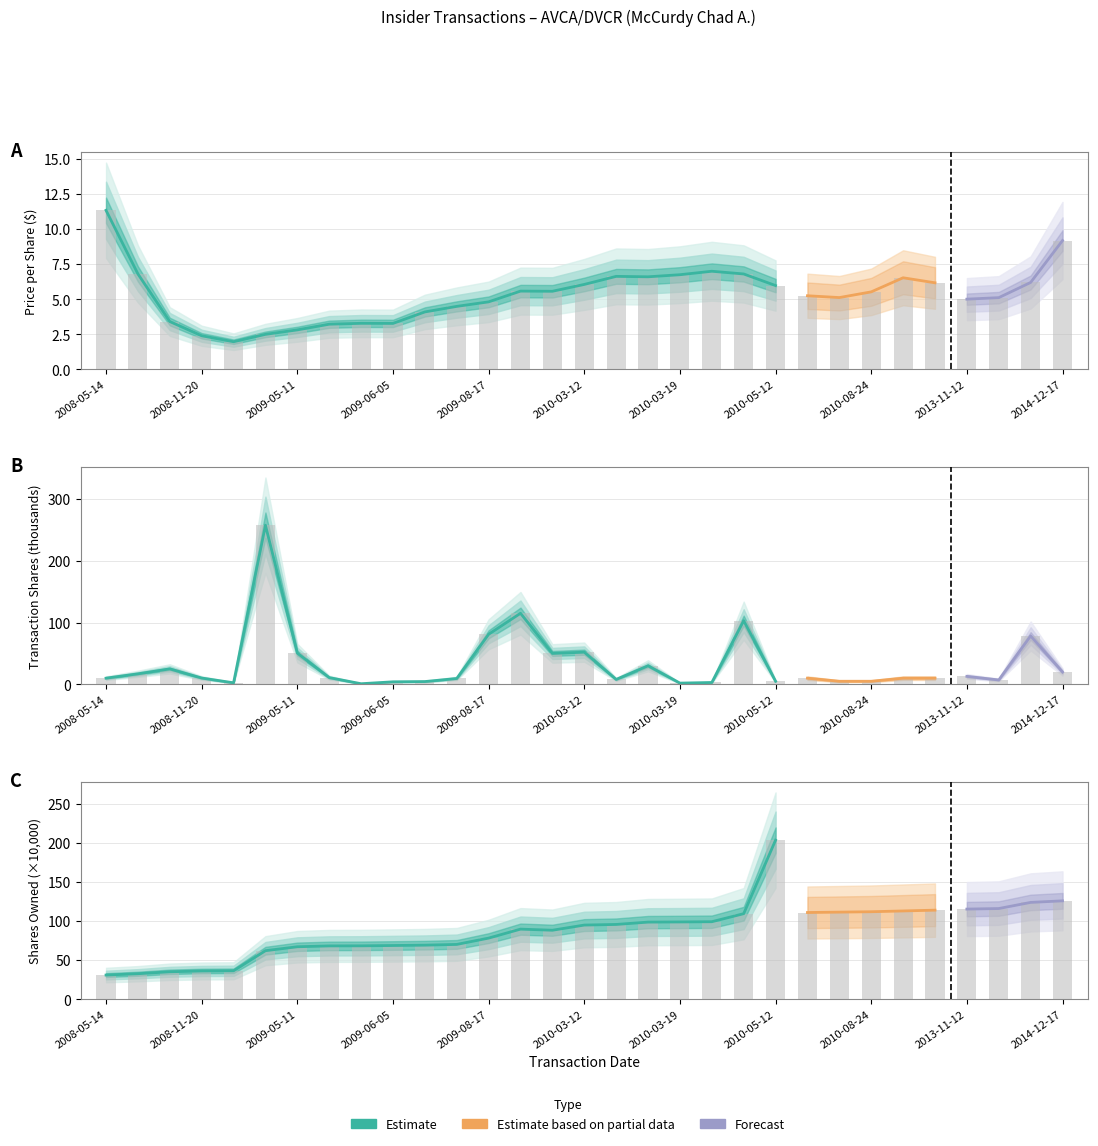

Read the transactionPricePerShare value at 11.

4.5